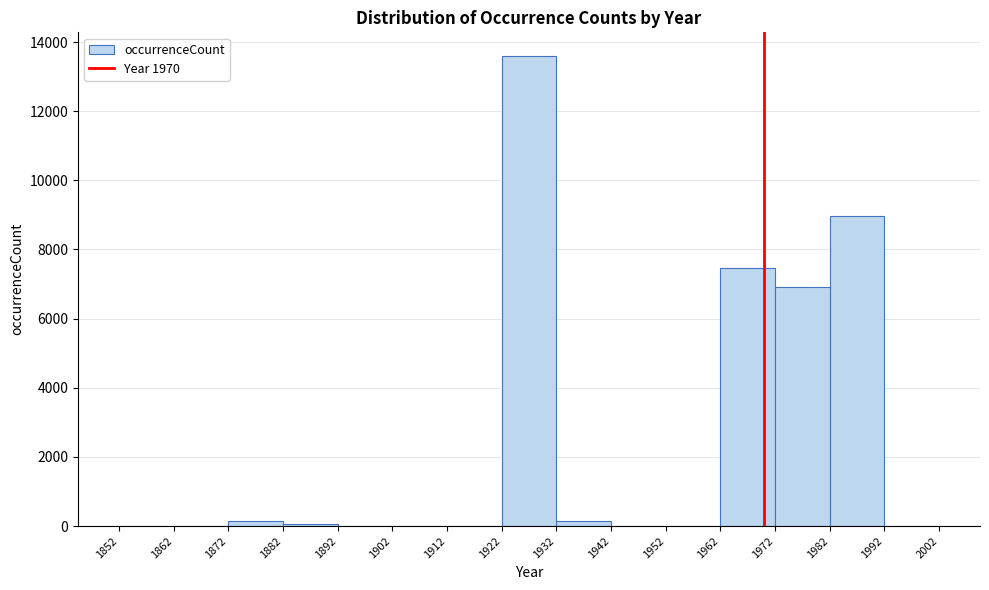

Reading left to right, list every bar in this chart as the range it spans on the x-axis followed by its height. The values are not printed on the chart, so give them approximately, as read against the axis.

1852 to 1862: under 200
1862 to 1872: under 200
1872 to 1882: under 200
1882 to 1892: under 200
1892 to 1902: 0
1902 to 1912: 0
1912 to 1922: 0
1922 to 1932: 13600
1932 to 1942: under 200
1942 to 1952: 0
1952 to 1962: 0
1962 to 1972: 7400
1972 to 1982: 7000
1982 to 1992: 9000
1992 to 2002: 0